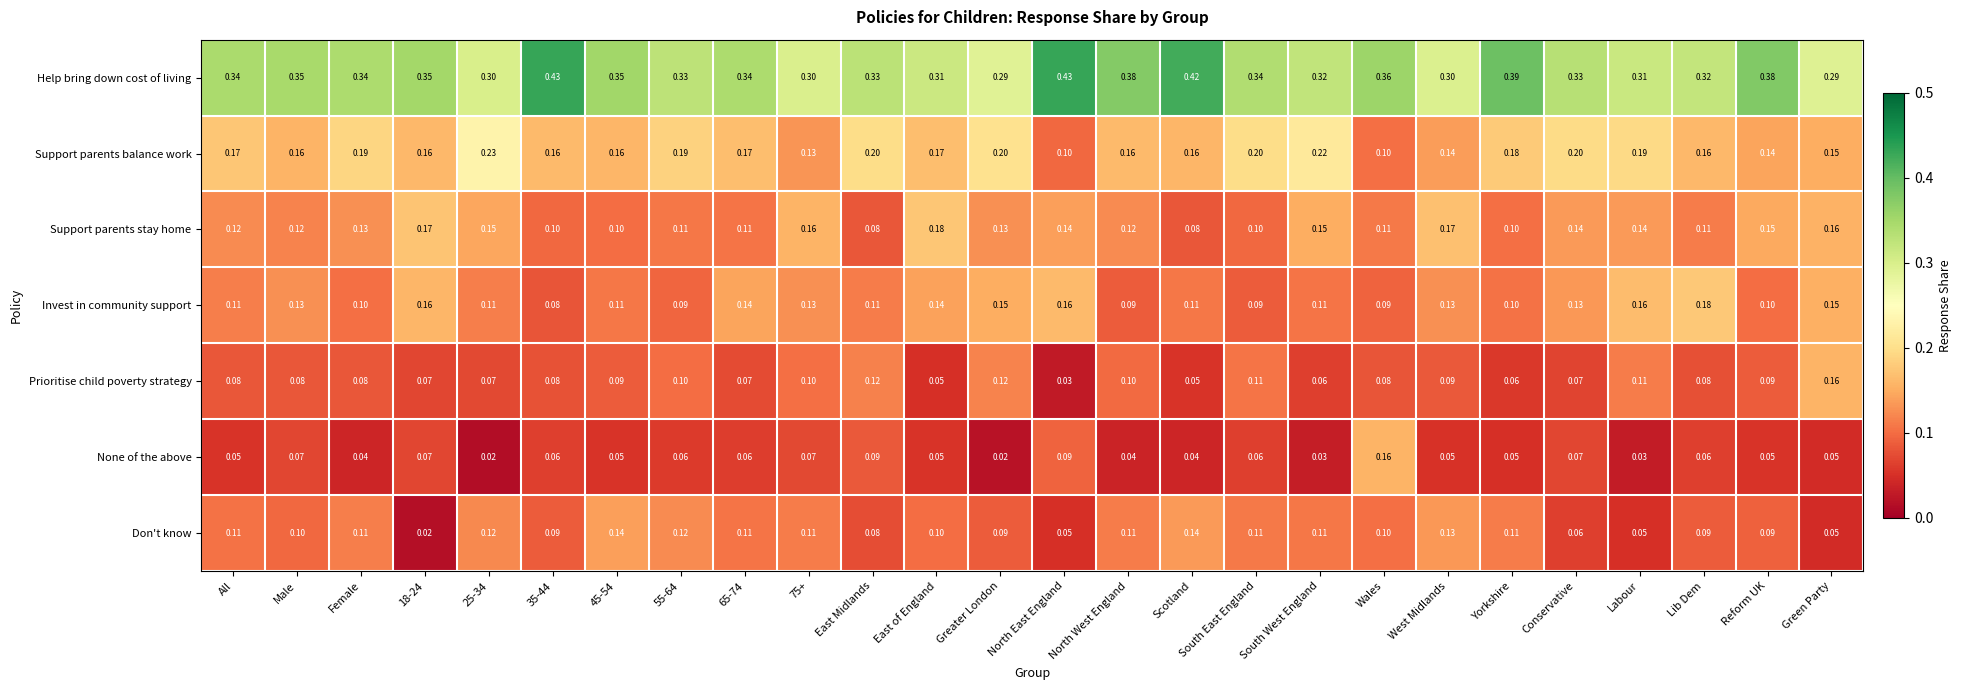

At Greater London, list the series in order from smallest to largest.

None of the above, Don't know, Prioritise child poverty strategy, Support parents stay home, Invest in community support, Support parents balance work, Help bring down cost of living